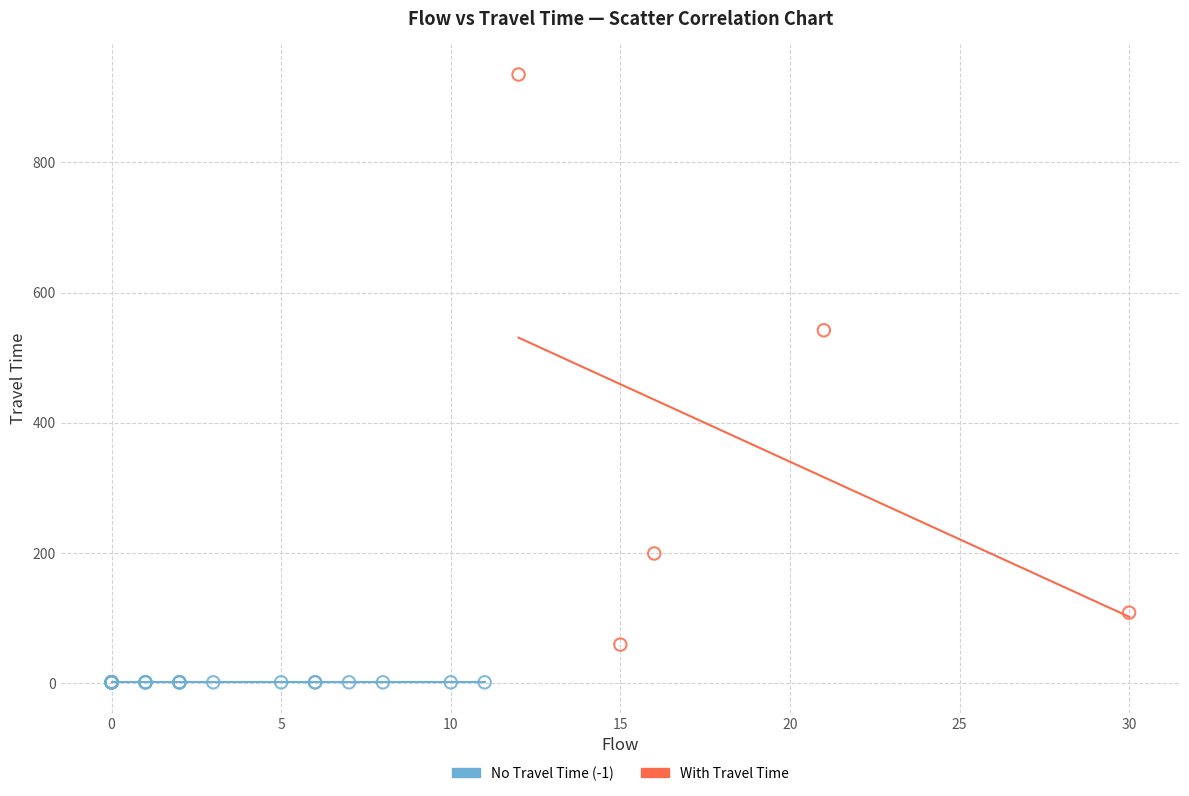

Which series reaches the minimum Y coordinate?

No Travel Time (-1)